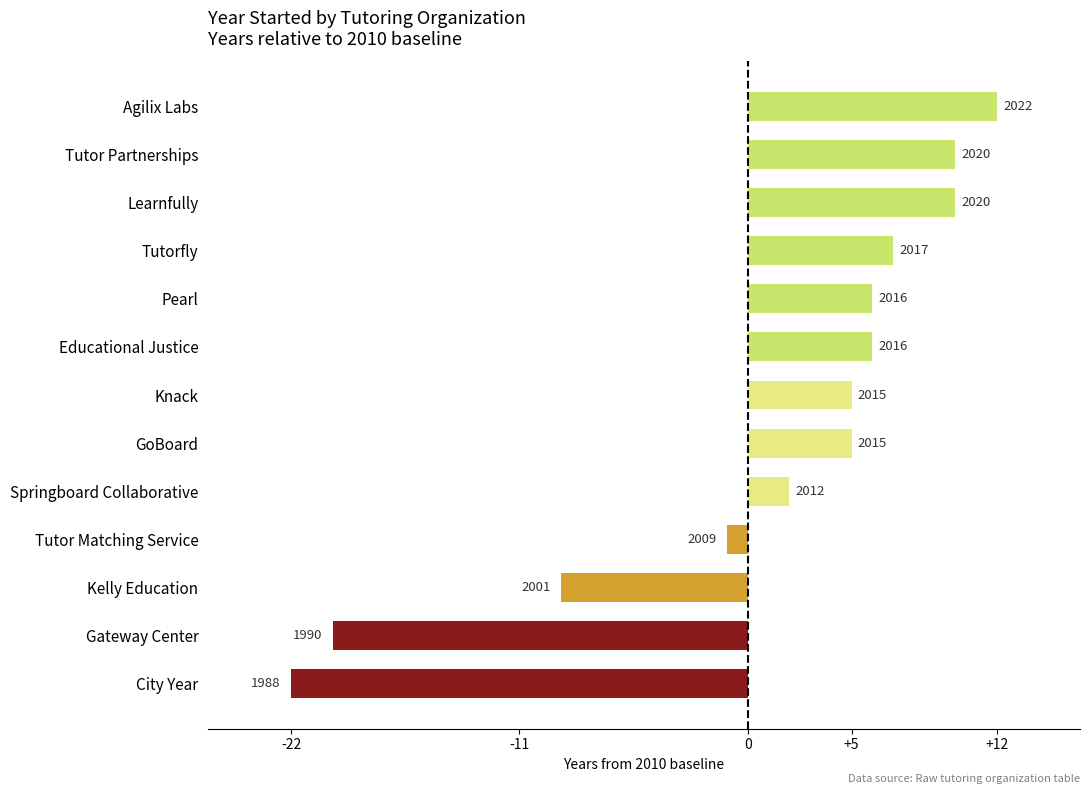

Are the bars horizontal?

Yes